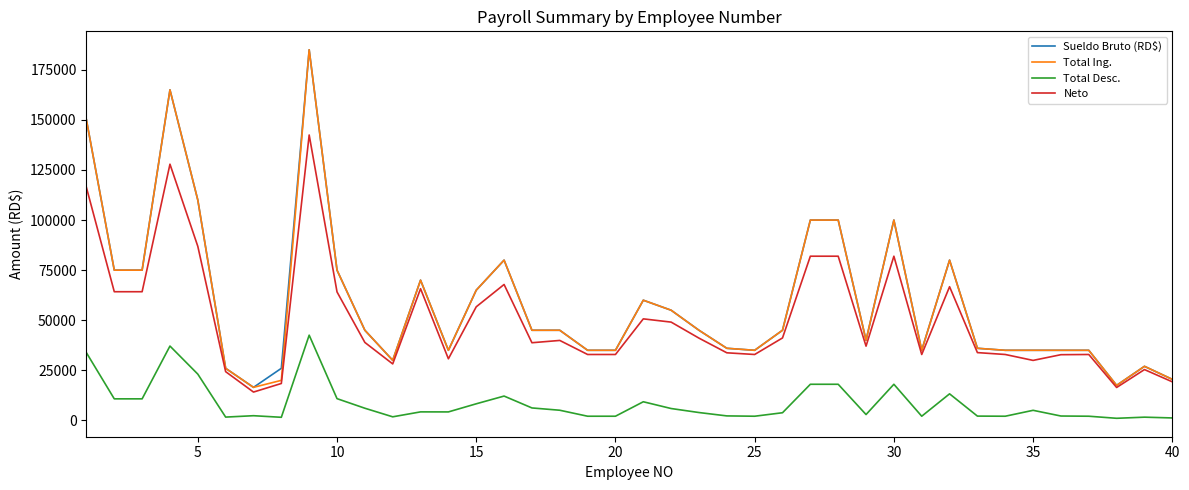

True or false: Sueldo Bruto (RD$) and Total Desc. cross at least once.

False